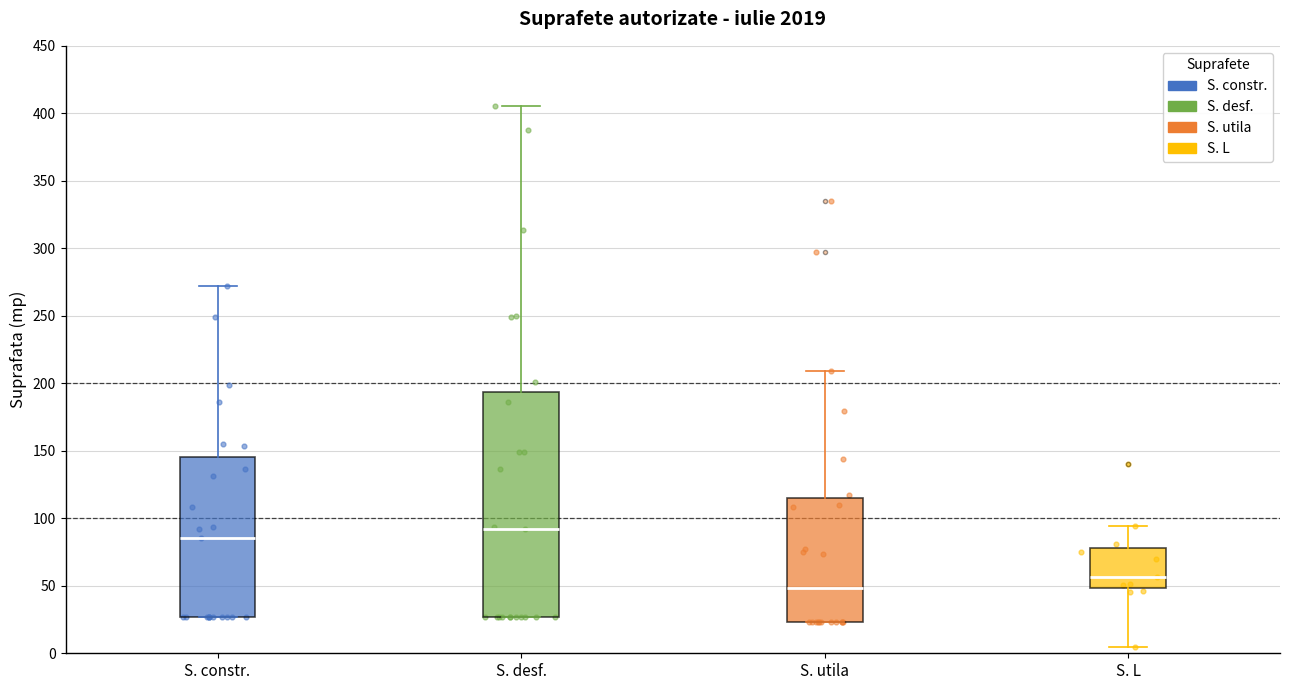

Reading left to right, transcribe this box plot: for each box, give where its median line is, the range the box spans, and where its two whiskers end, as read against the y-axis. The values are not printed on the chart, so give them approximately, as read against the axis.

S. constr.: median 85, box 25 to 145, whiskers 25 to 270
S. desf.: median 90, box 25 to 195, whiskers 25 to 405
S. utila: median 50, box 25 to 115, whiskers 25 to 210
S. L: median 55, box 50 to 80, whiskers 5 to 95